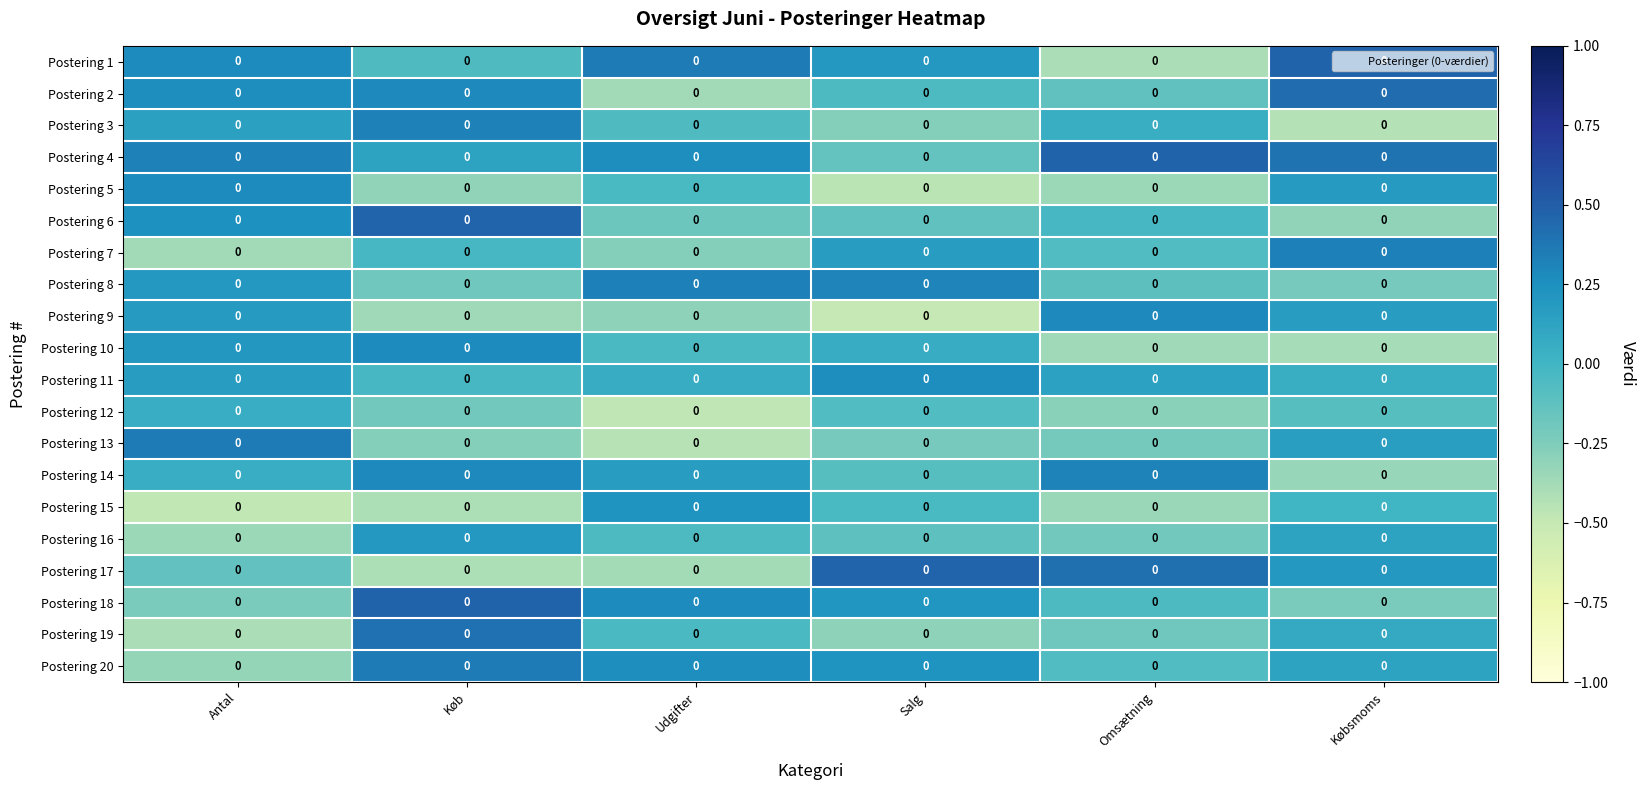

At which label does Postering 20 first exceed 0?

Køb